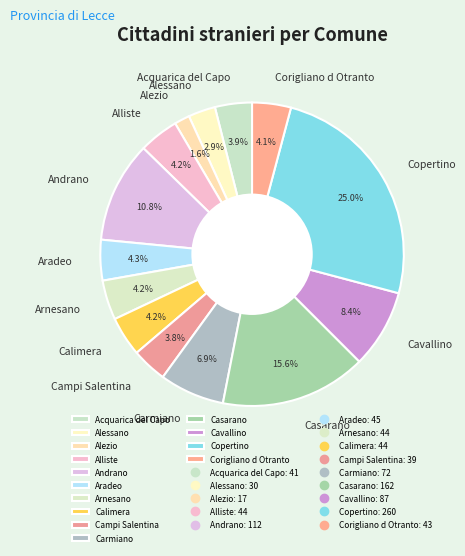

What is the smallest slice in the pie chart?

Alezio